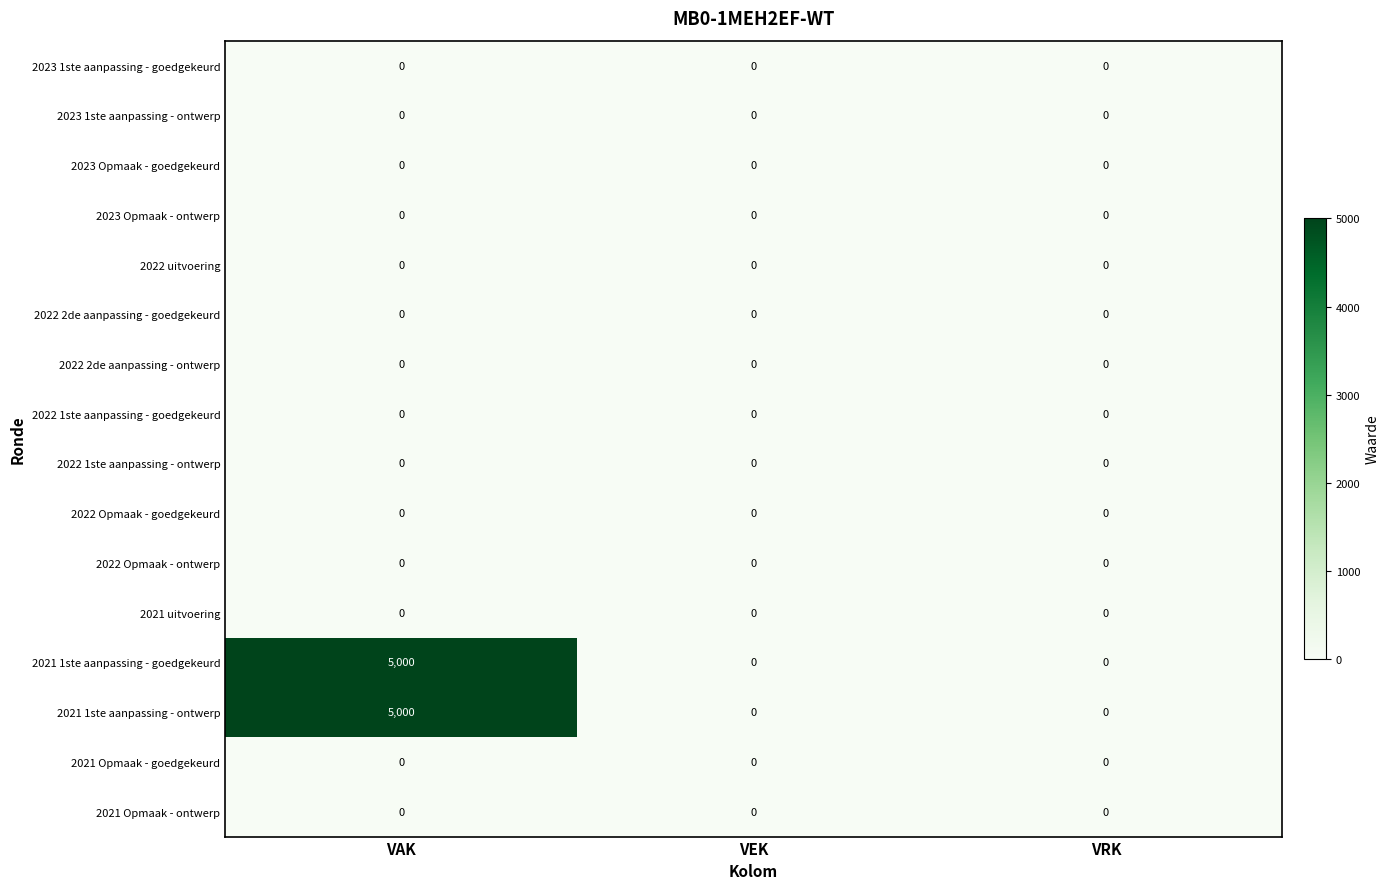

Which label corresponds to the largest value in the chart?

VAK